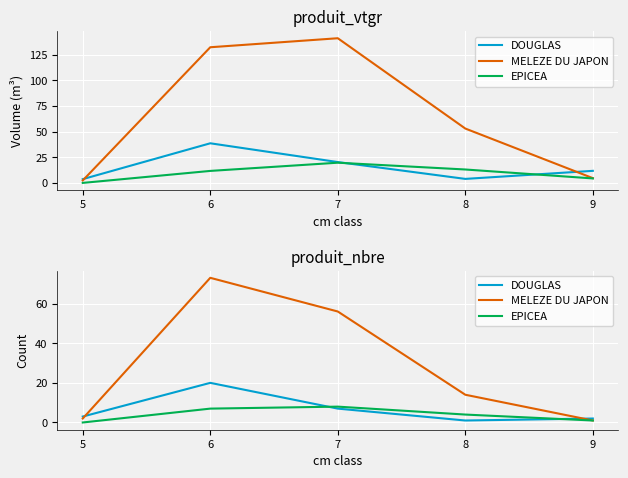

What is the value of the DOUGLAS point at the 5th from the left?

2